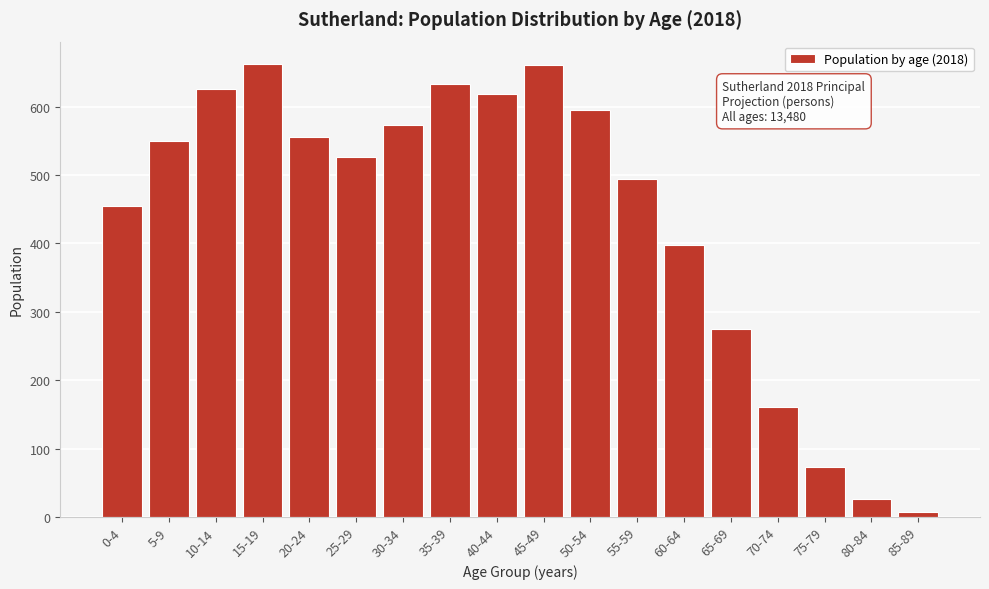

Approximately how many times larger is the value at 40-44 compared to 45-49?

0.9